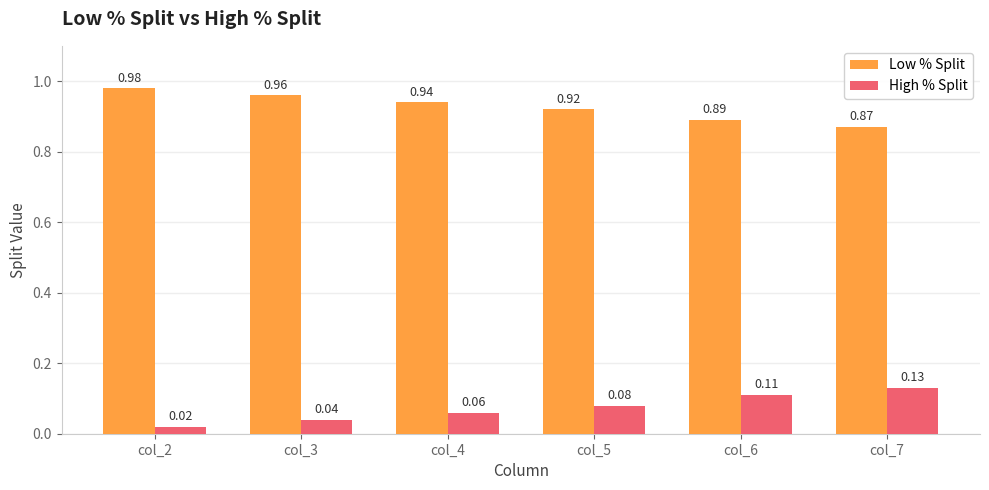

At how many categories does at least one series exceed 0?

6